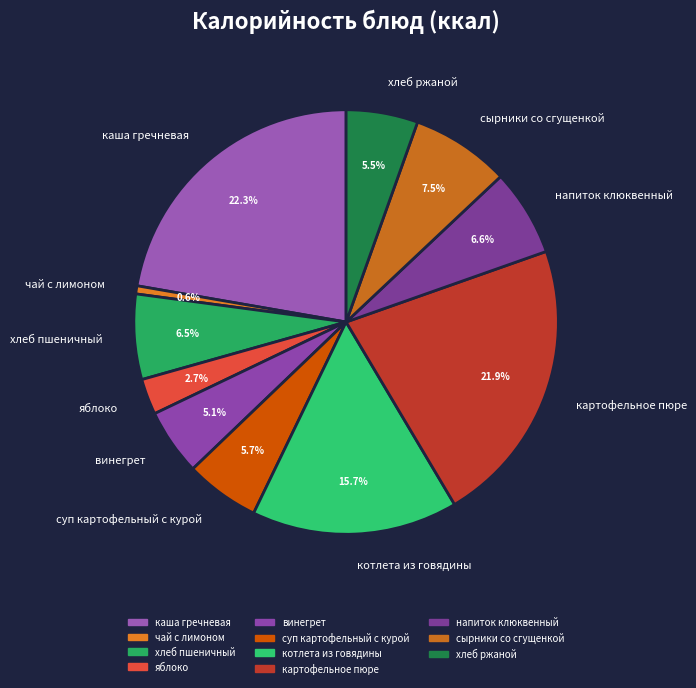

To the nearest percent, what is the average slice percentage?

9%